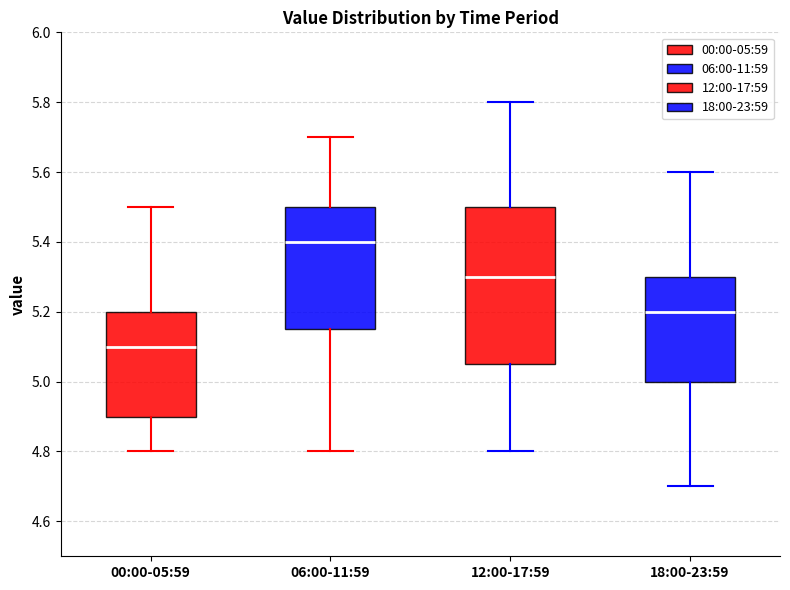

Where is the upper edge of the box for 18:00-23:59 on the y-axis? The values are not printed on the chart, so give them approximately, as read against the axis.

5.30